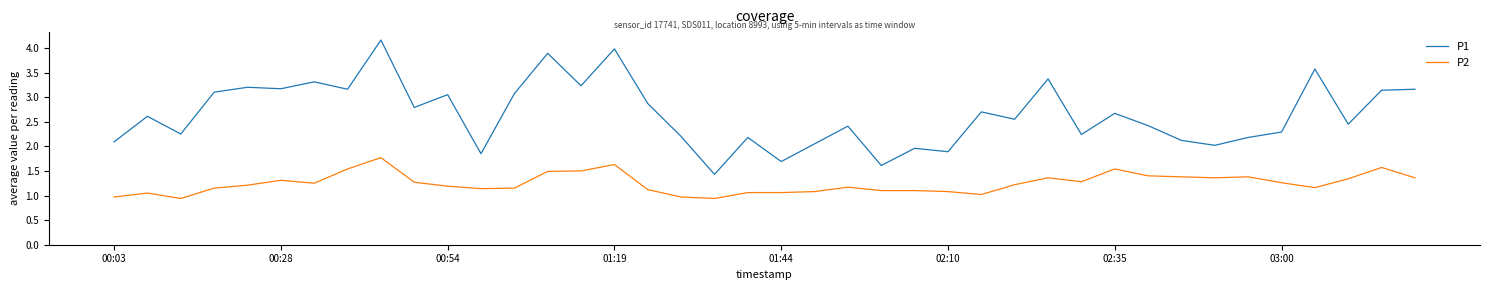

What is the minimum value shown in the chart?

0.9